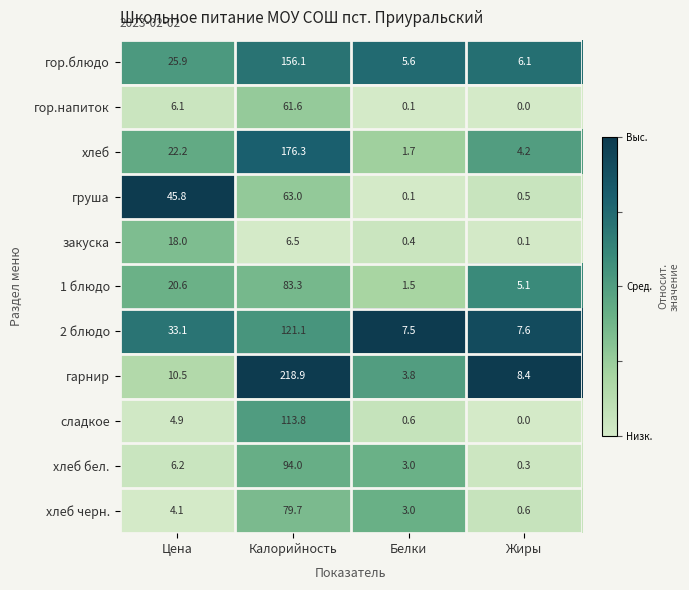

At which category is the sum across all series the highest?

Калорийность